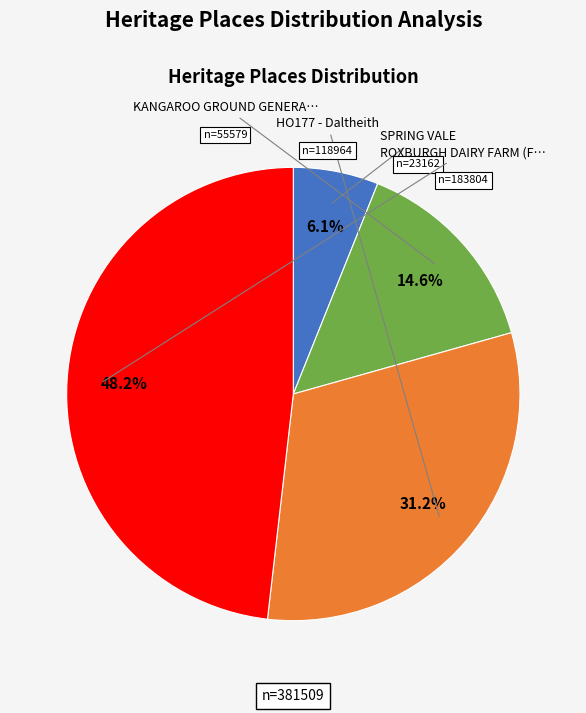

To the nearest percent, what is the average slice percentage?

25%